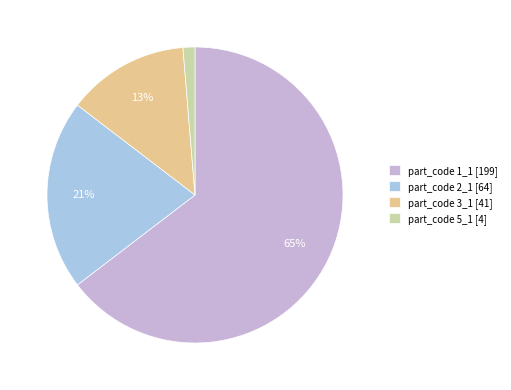

How many slices are in this pie chart?

4